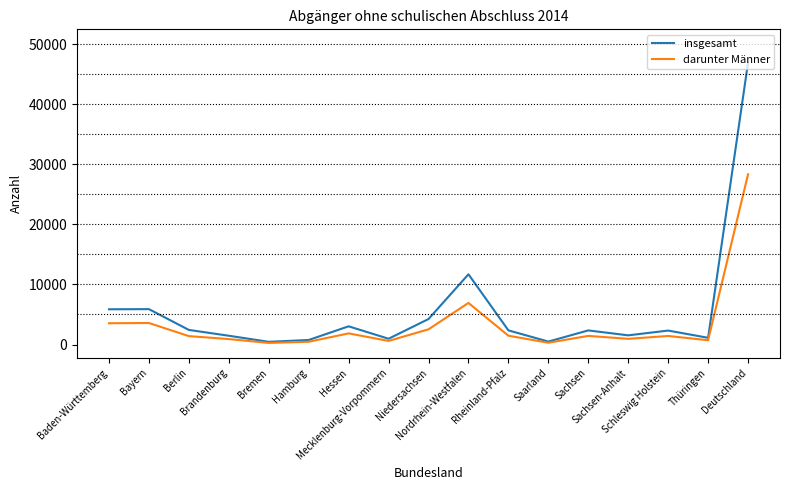

What is the highest value of the darunter Männer series?

28348